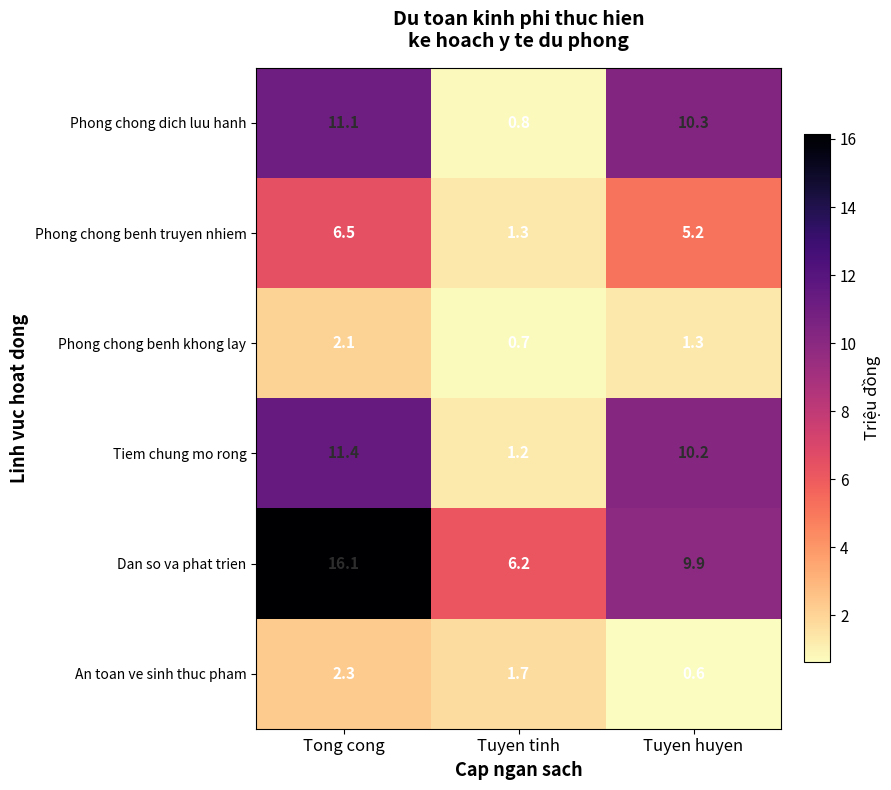

How many data points does each series have?

3